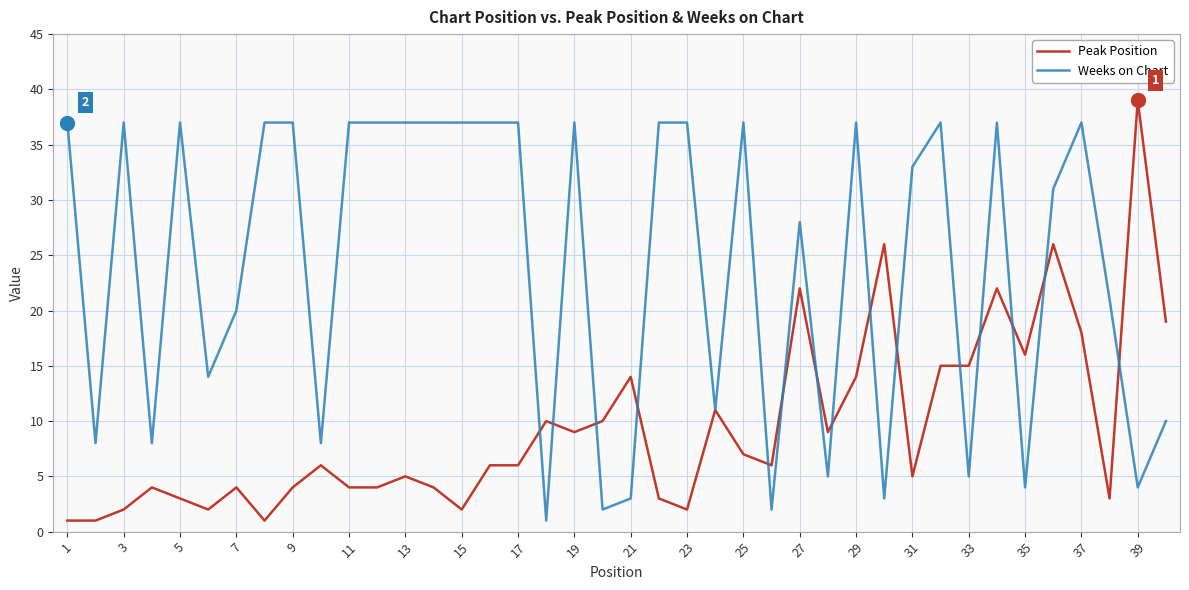

Does the chart display data point markers on the line(s)?

No